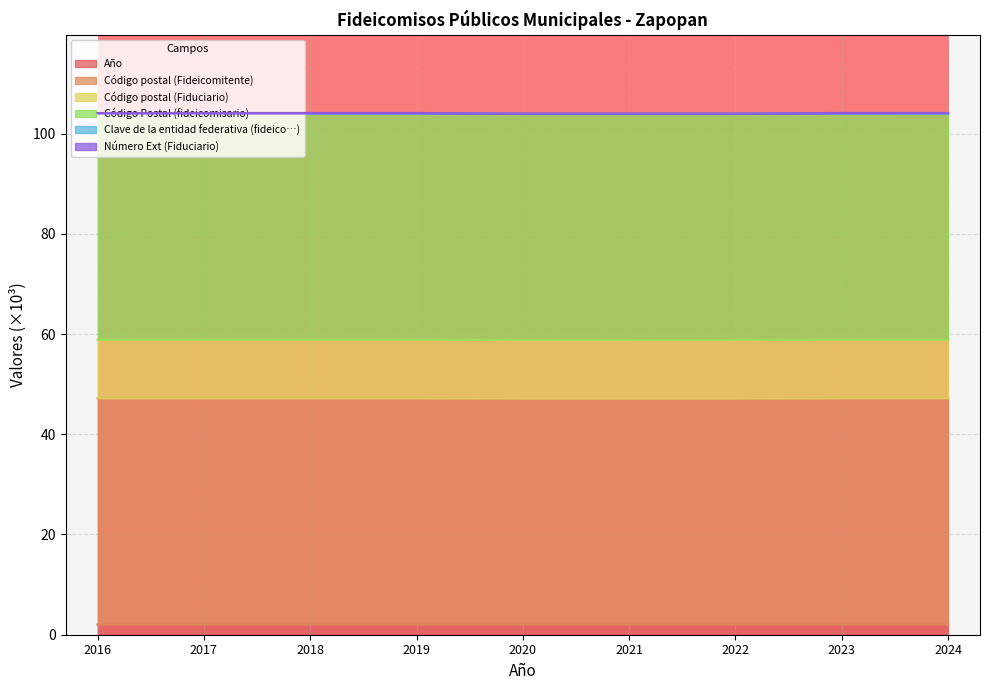

Does the chart display data point markers on the line(s)?

No